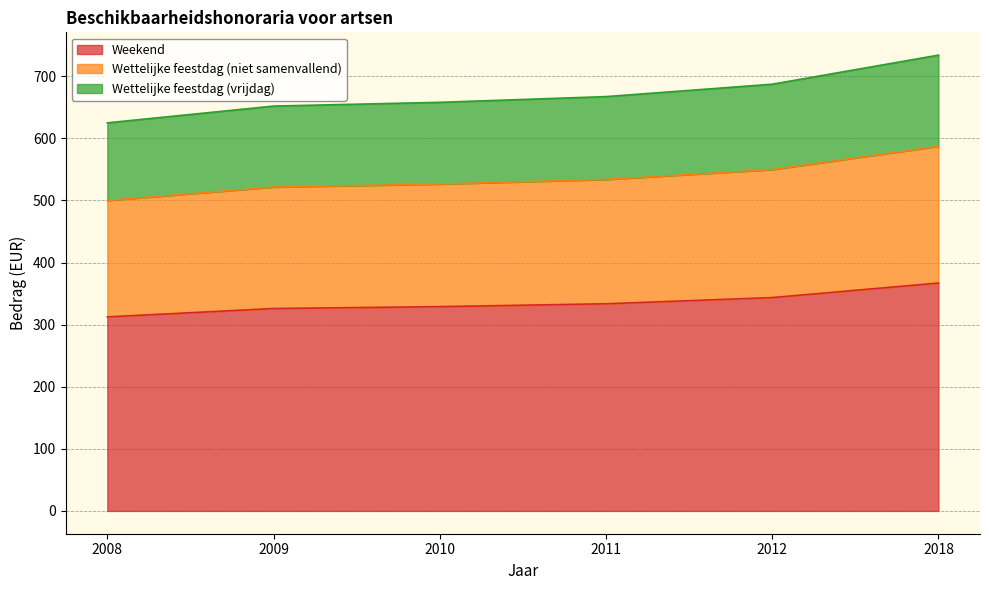

What is the difference between the second highest and second lowest values in the Weekend series?

17.6